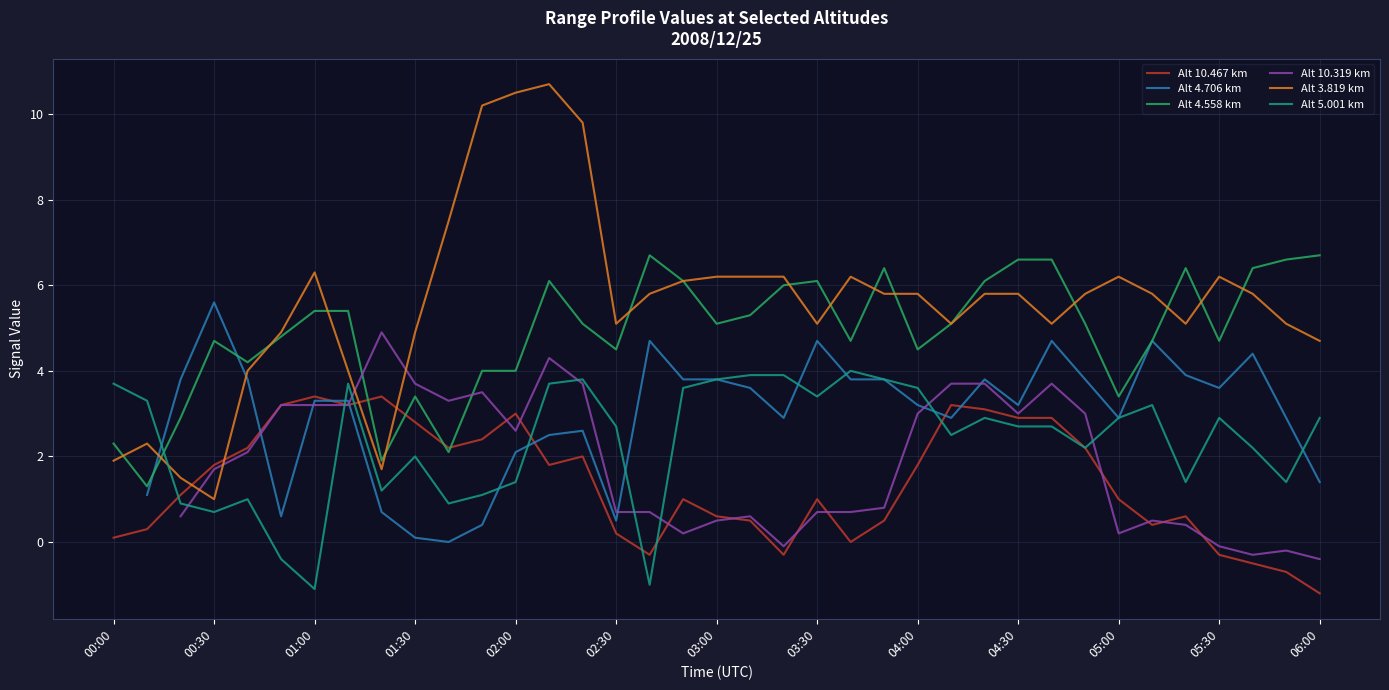

How many intersections are there between Alt 10.319 km and Alt 4.706 km?

6